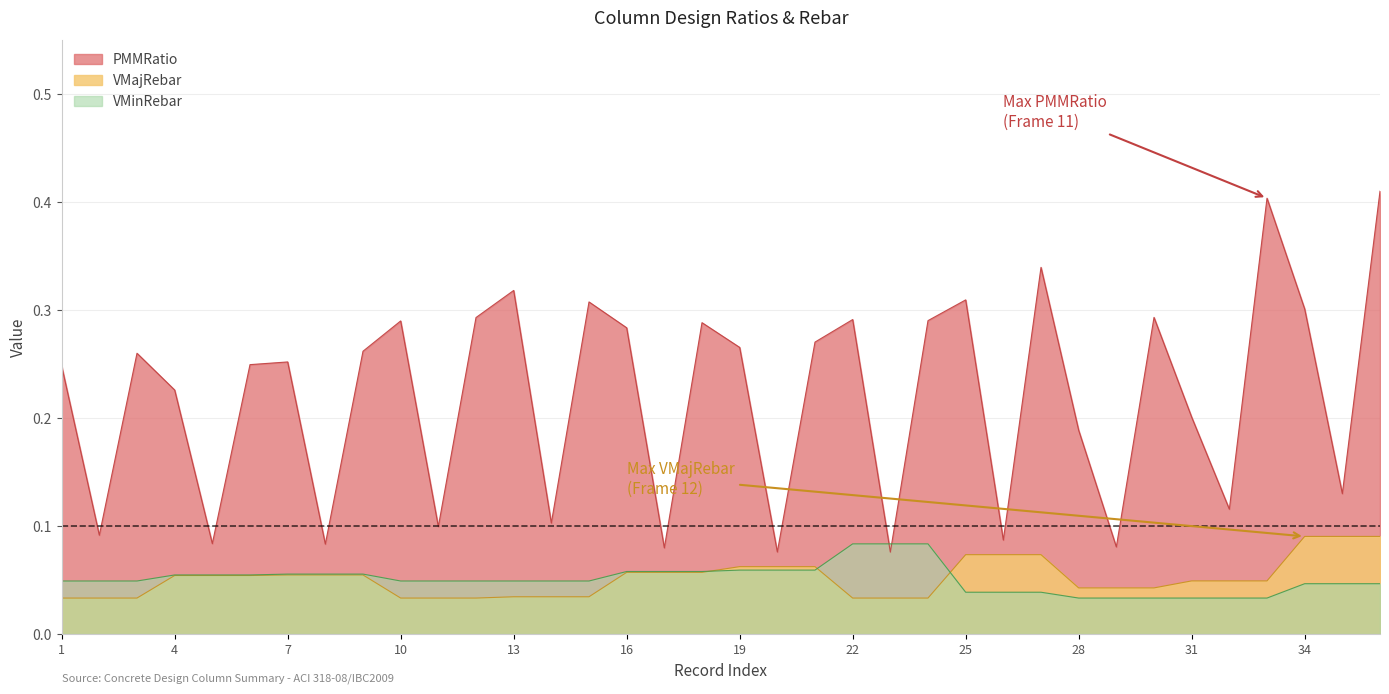

Which series has the widest spread of values?

PMMRatio